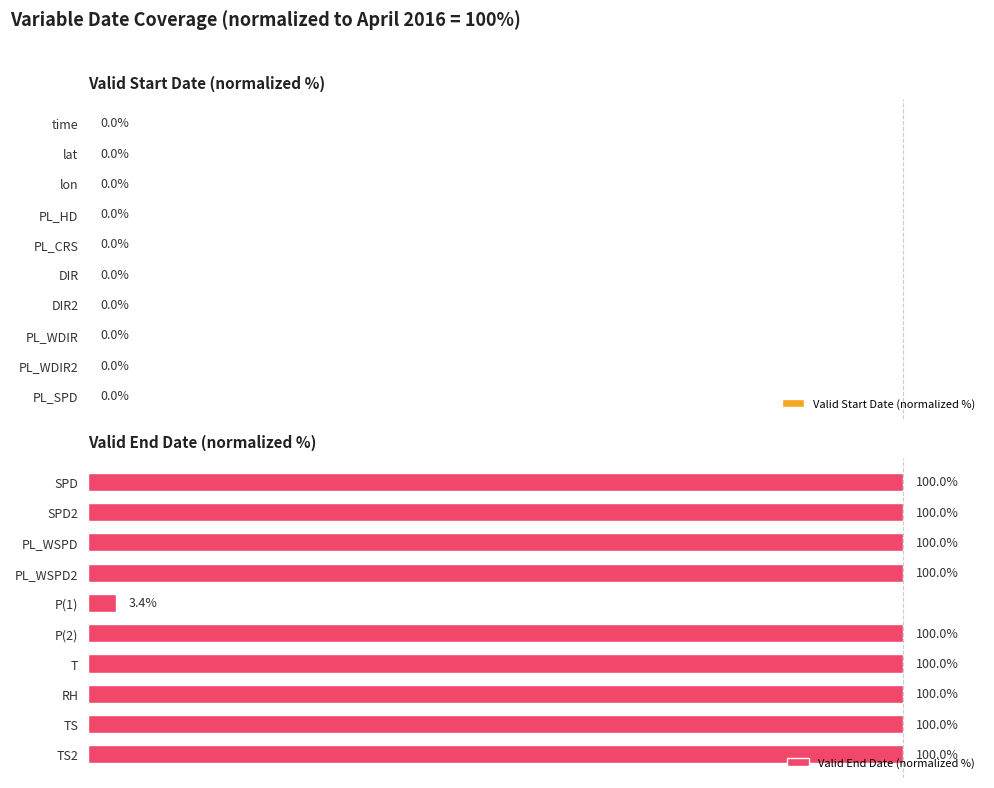

What is the label of the 8th bar from the top?

RH